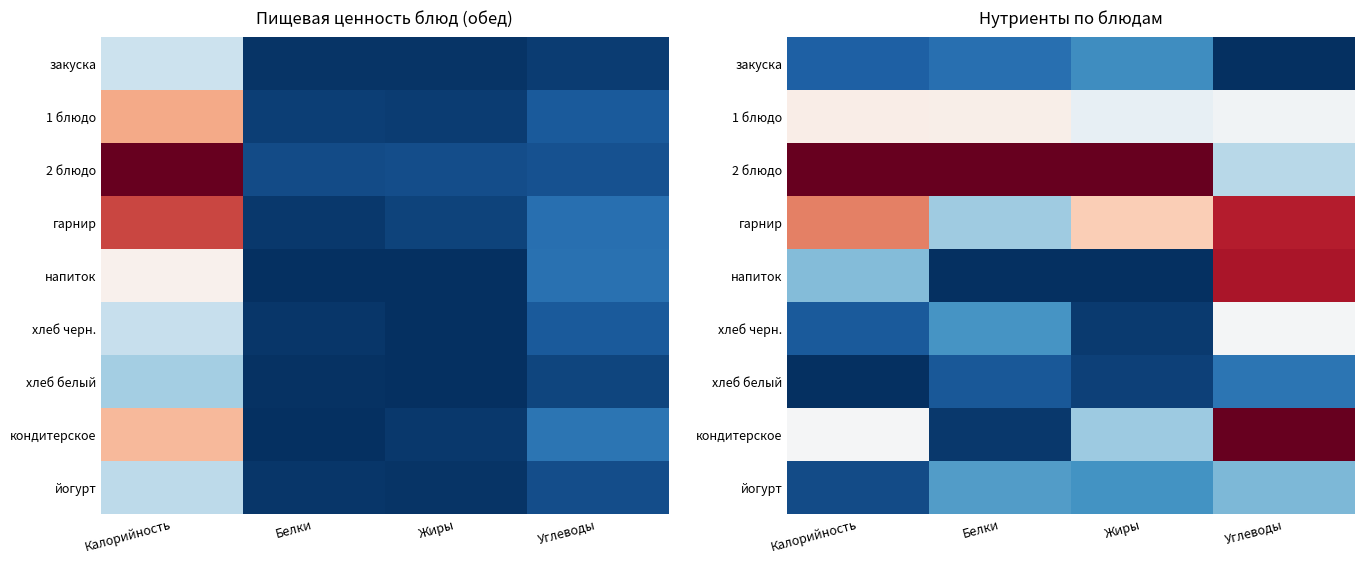

What is the maximum value shown in the chart?

1.0